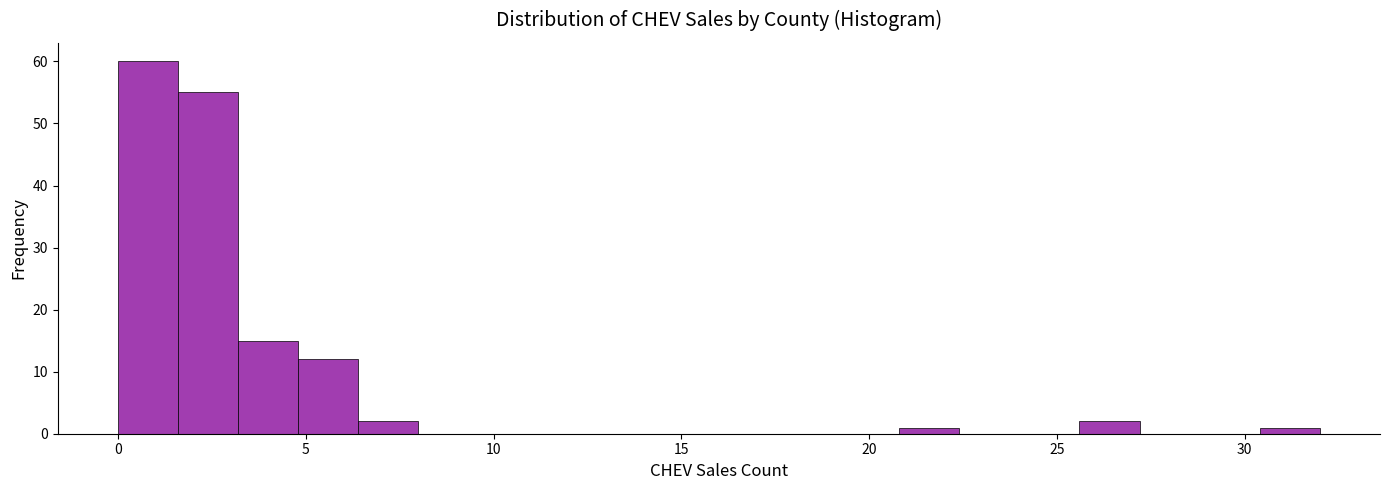

Around what value on the x-axis is the tallest bar? Give the approximate position of its centre, as read against the axis.

1.0